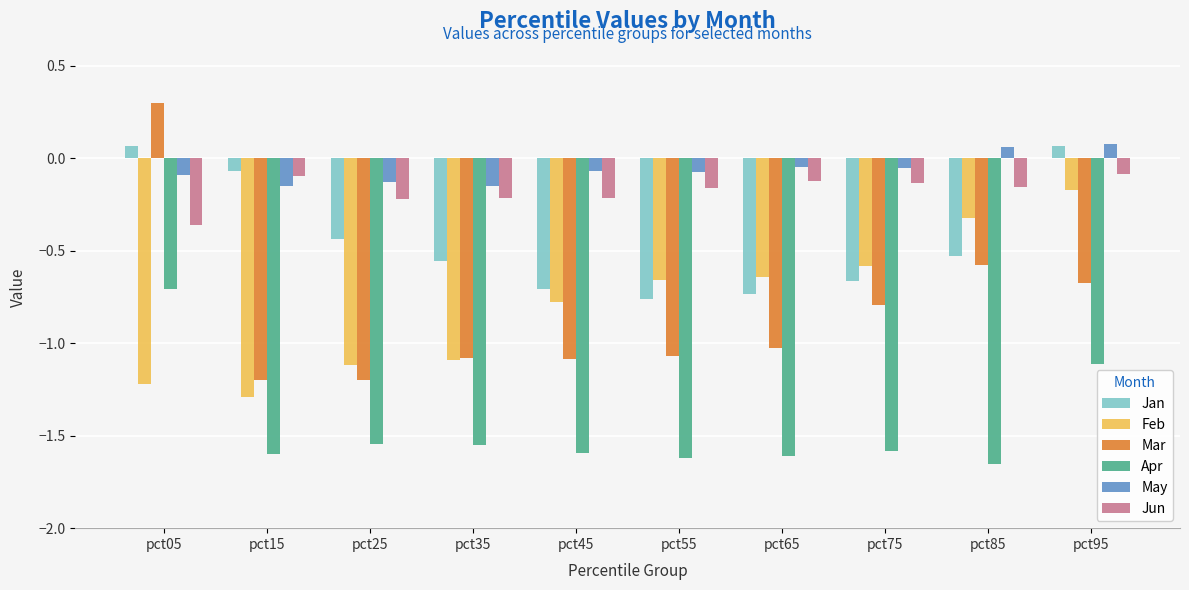

What are all the series names shown in the legend?

Jan, Feb, Mar, Apr, May, Jun